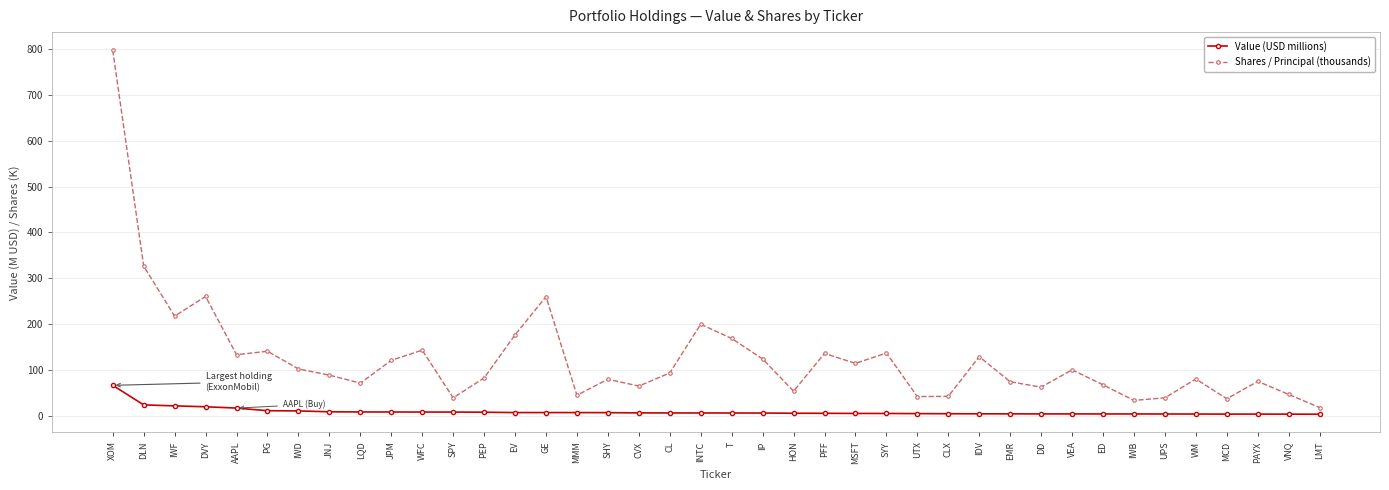

Between EV and MCD, which series saw the biggest shift?

Shares / Principal (thousands)